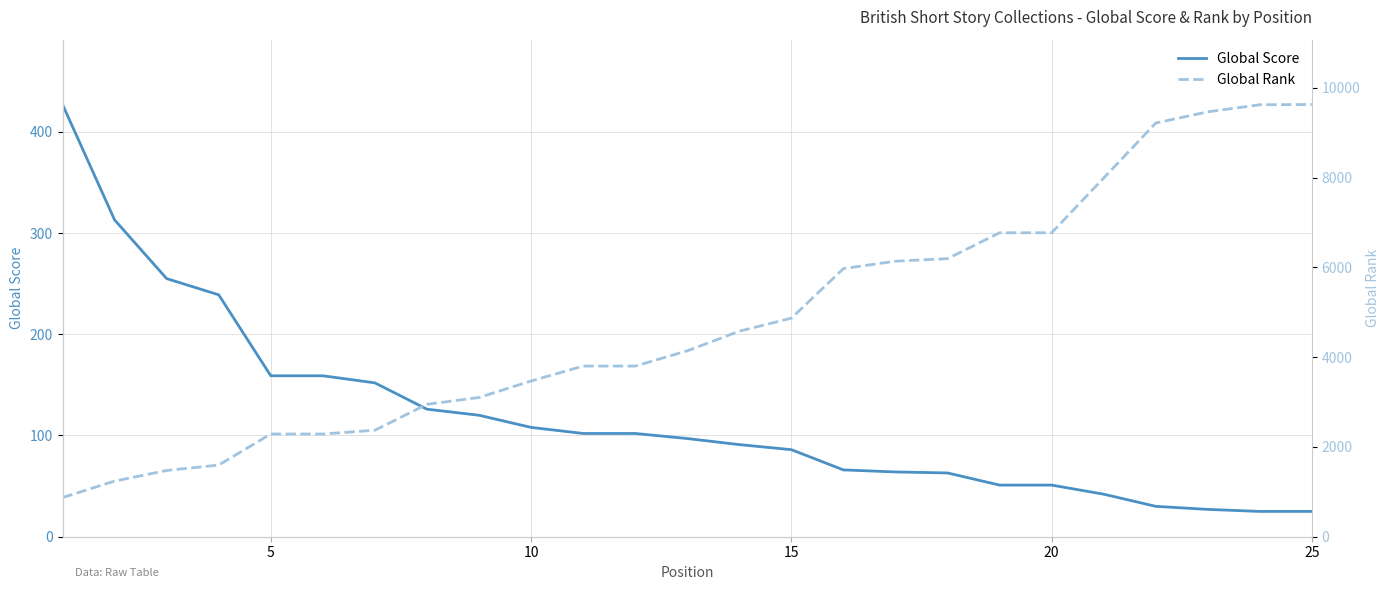

What are all the series names shown in the legend?

Global Score, Global Rank